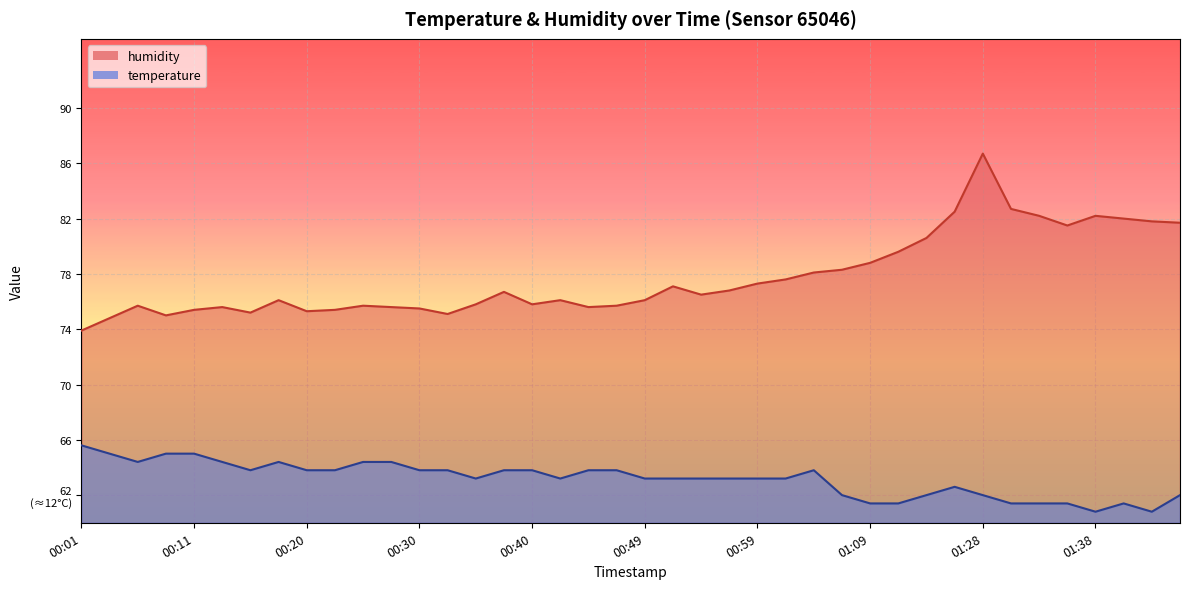

What is the value of the humidity point at the 21st from the left?

76.1